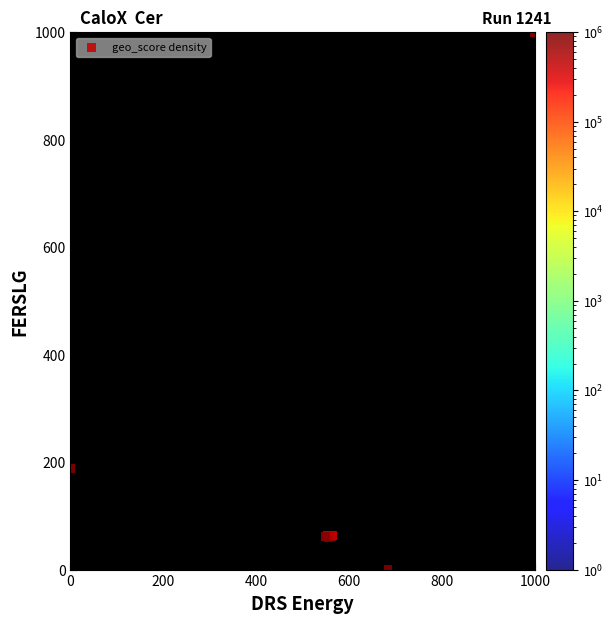

What Y value in the scatter plot is closest to 499?

188.4